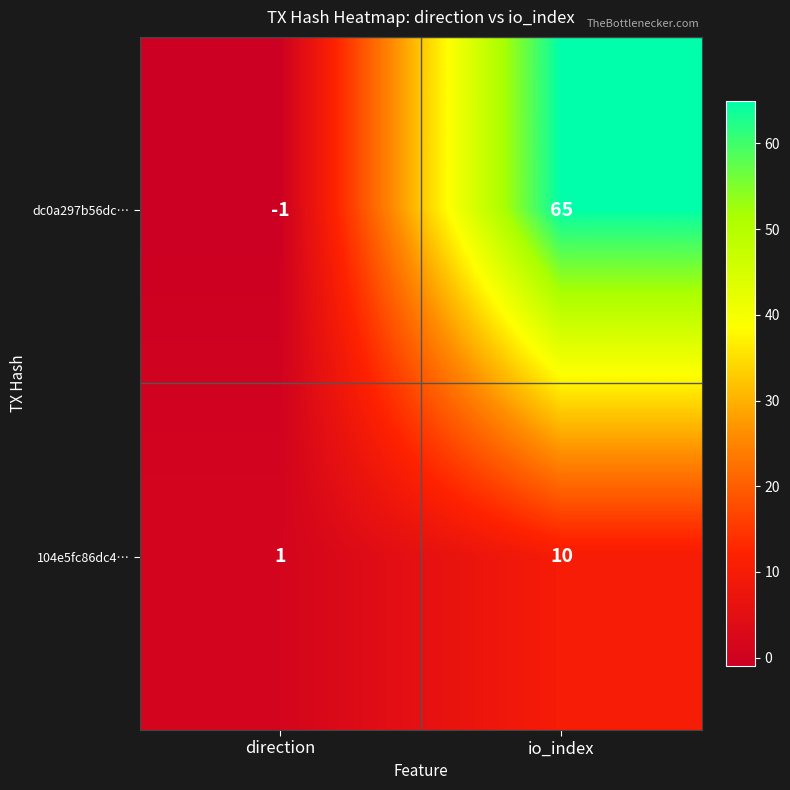

Reading left to right, transcribe all the data shown in this chart.

dc0a297b56dc…: -1	65
104e5fc86dc4…: 1	10